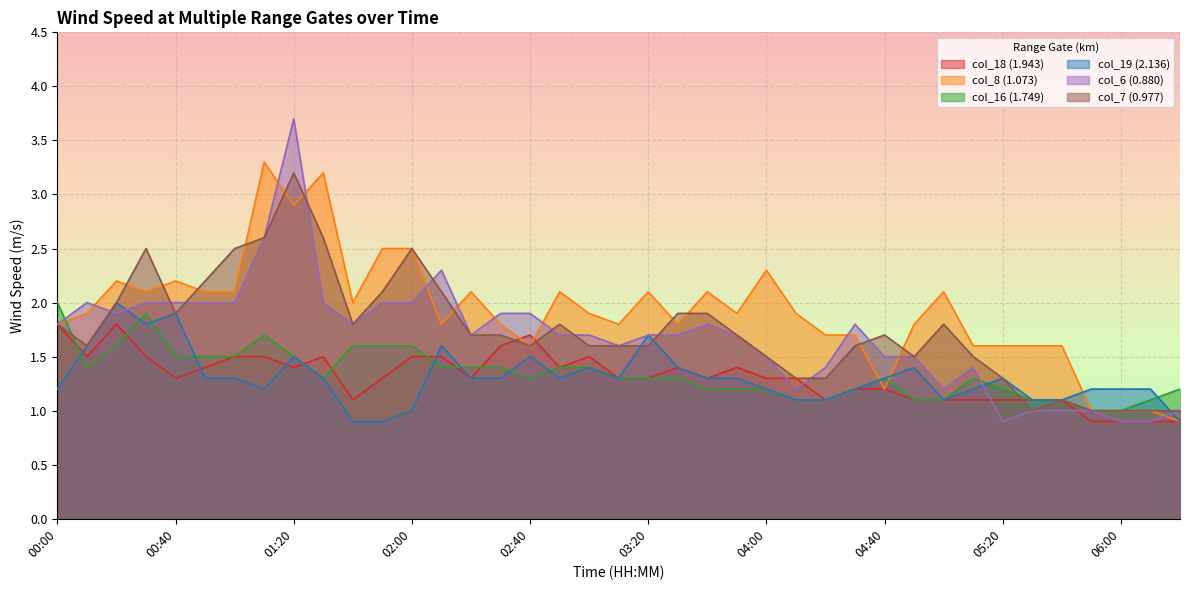

At 01:00, list the series in order from largest to smallest.

col_7 (0.977), col_8 (1.073), col_6 (0.880), col_18 (1.943), col_16 (1.749), col_19 (2.136)